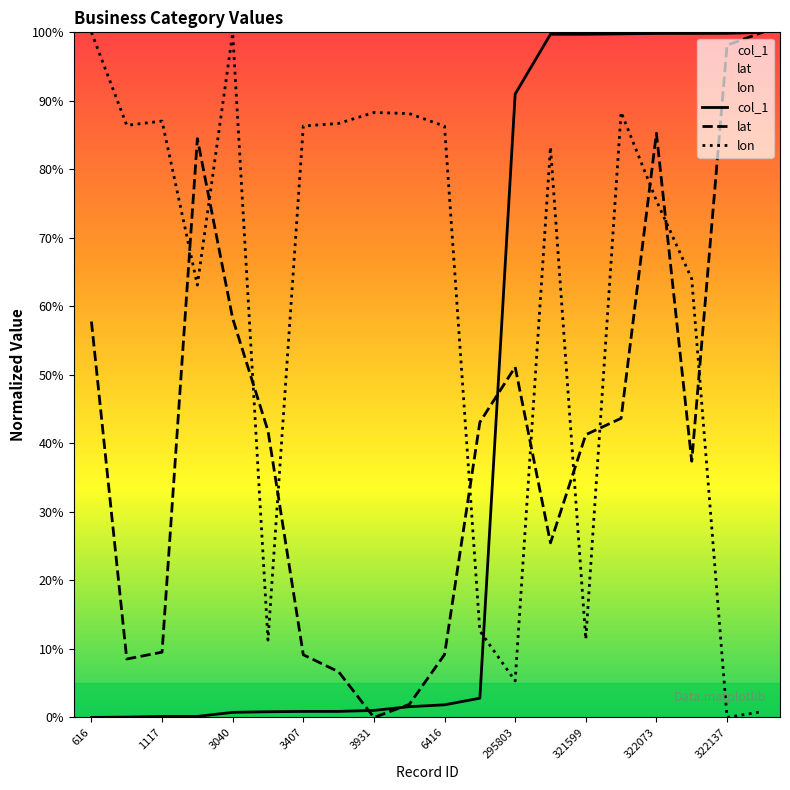

At which category does the chart reach its peak across all series?

322599